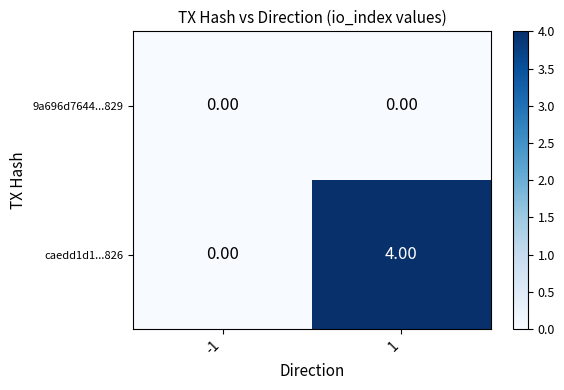

What is the difference between the caedd1d1...826 values at -1 and 1?

4